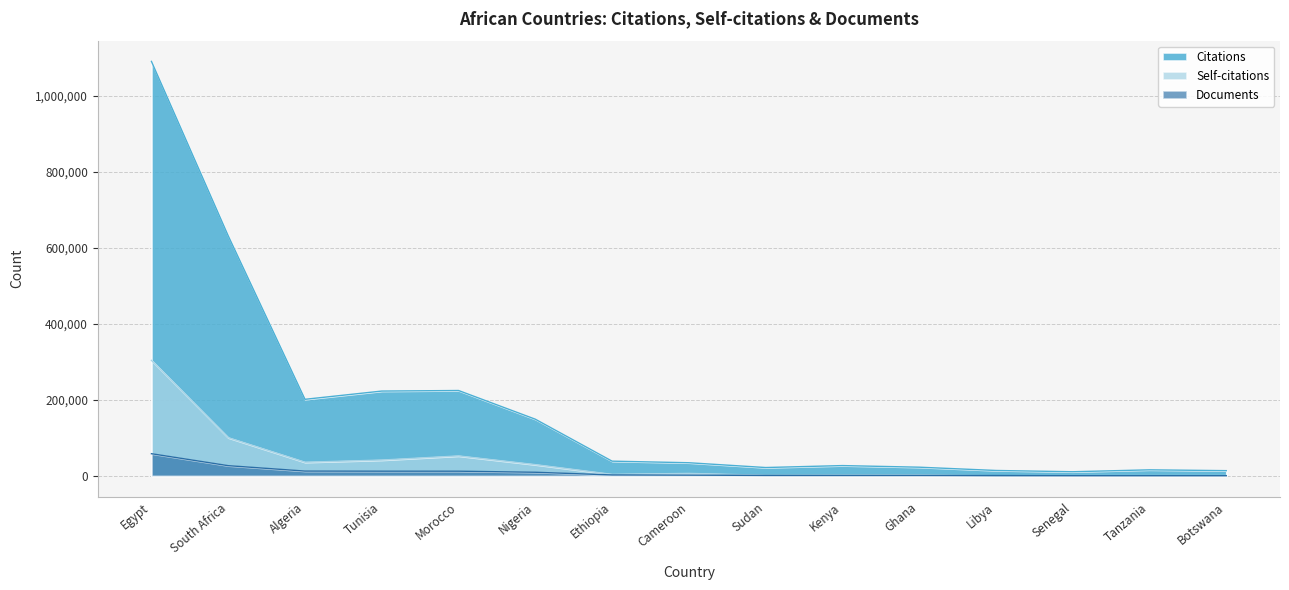

What is the label of the 1st point from the right?

Botswana